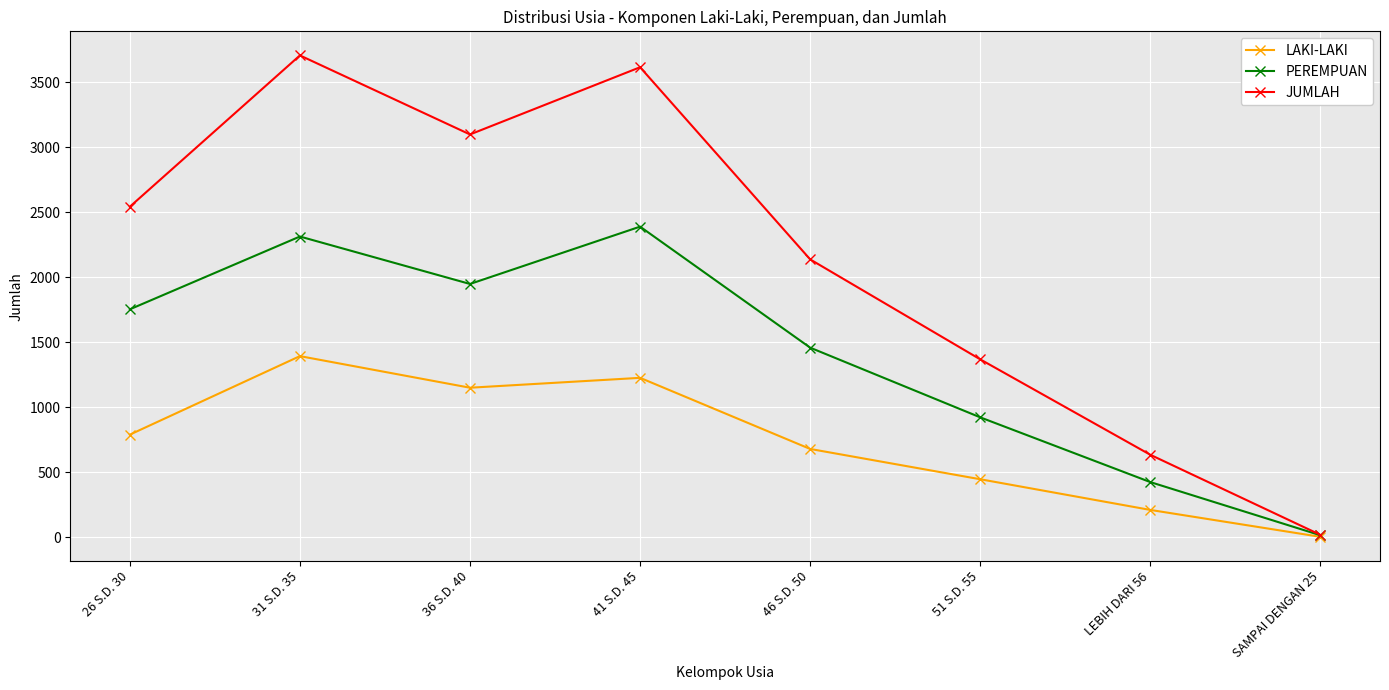

At which category is the sum across all series the highest?

31 S.D. 35